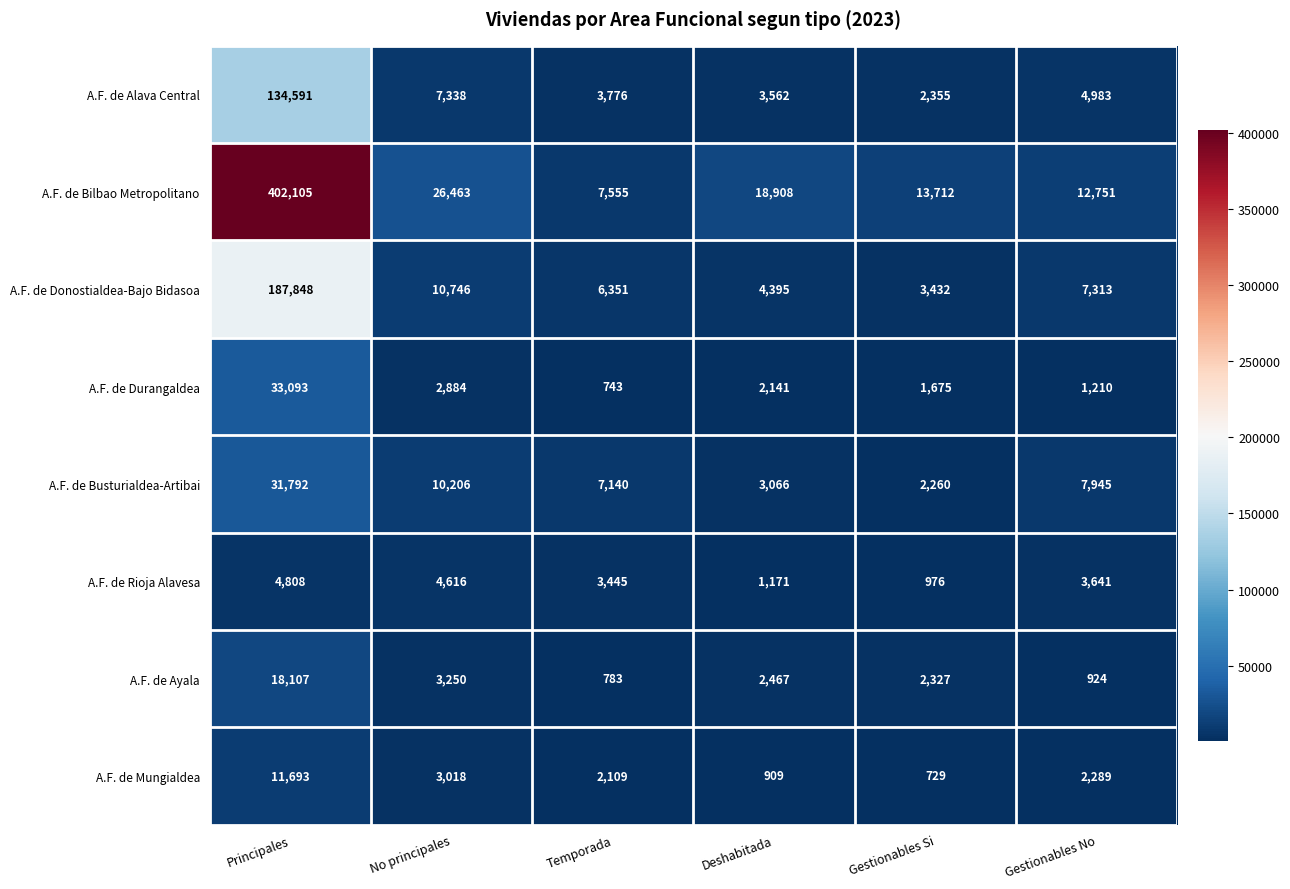

What is the difference between the A.F. de Donostialdea-Bajo Bidasoa values at Principales and Temporada?

181497